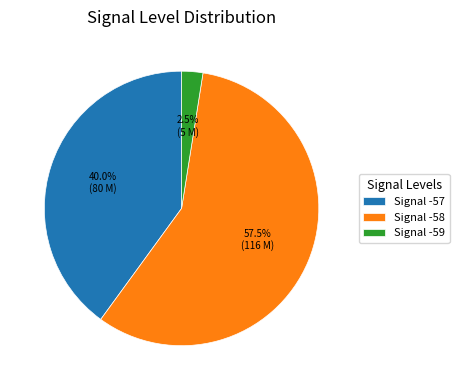

Does any single category account for the majority?

Yes